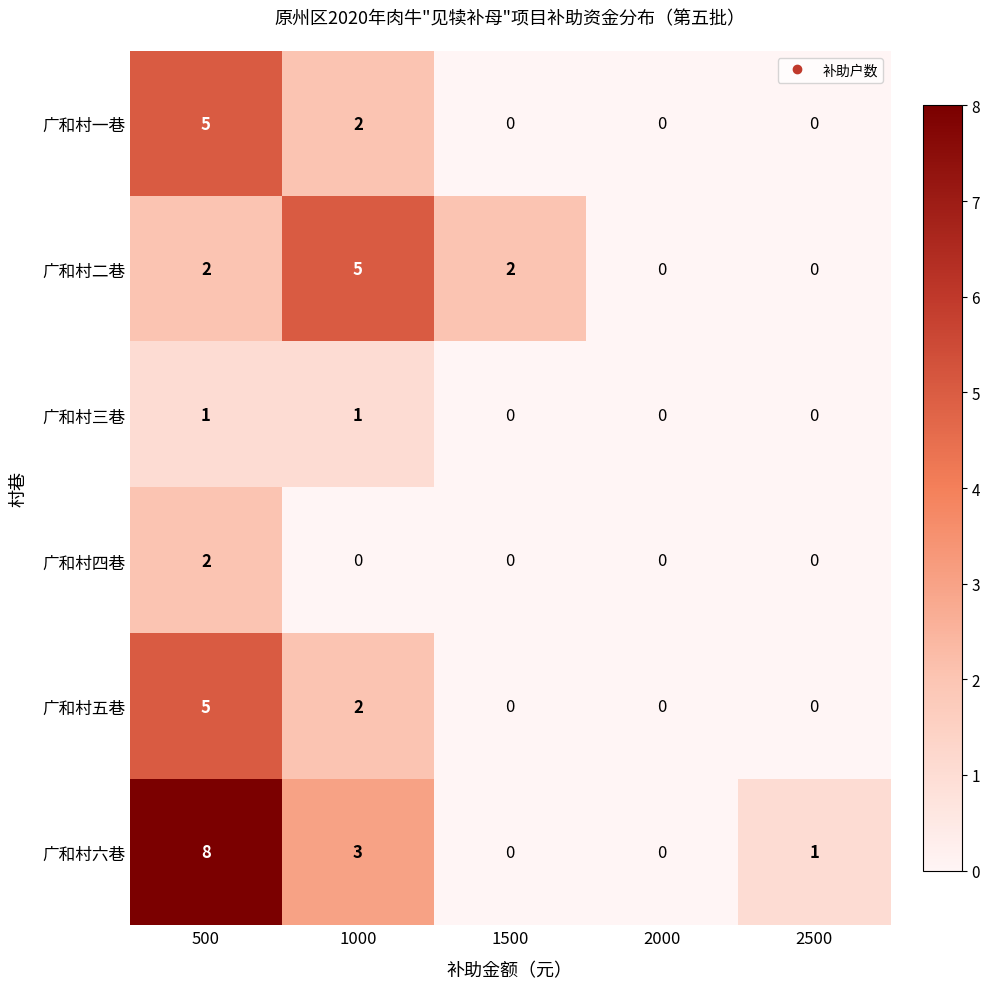

Which label corresponds to the largest value in the chart?

500